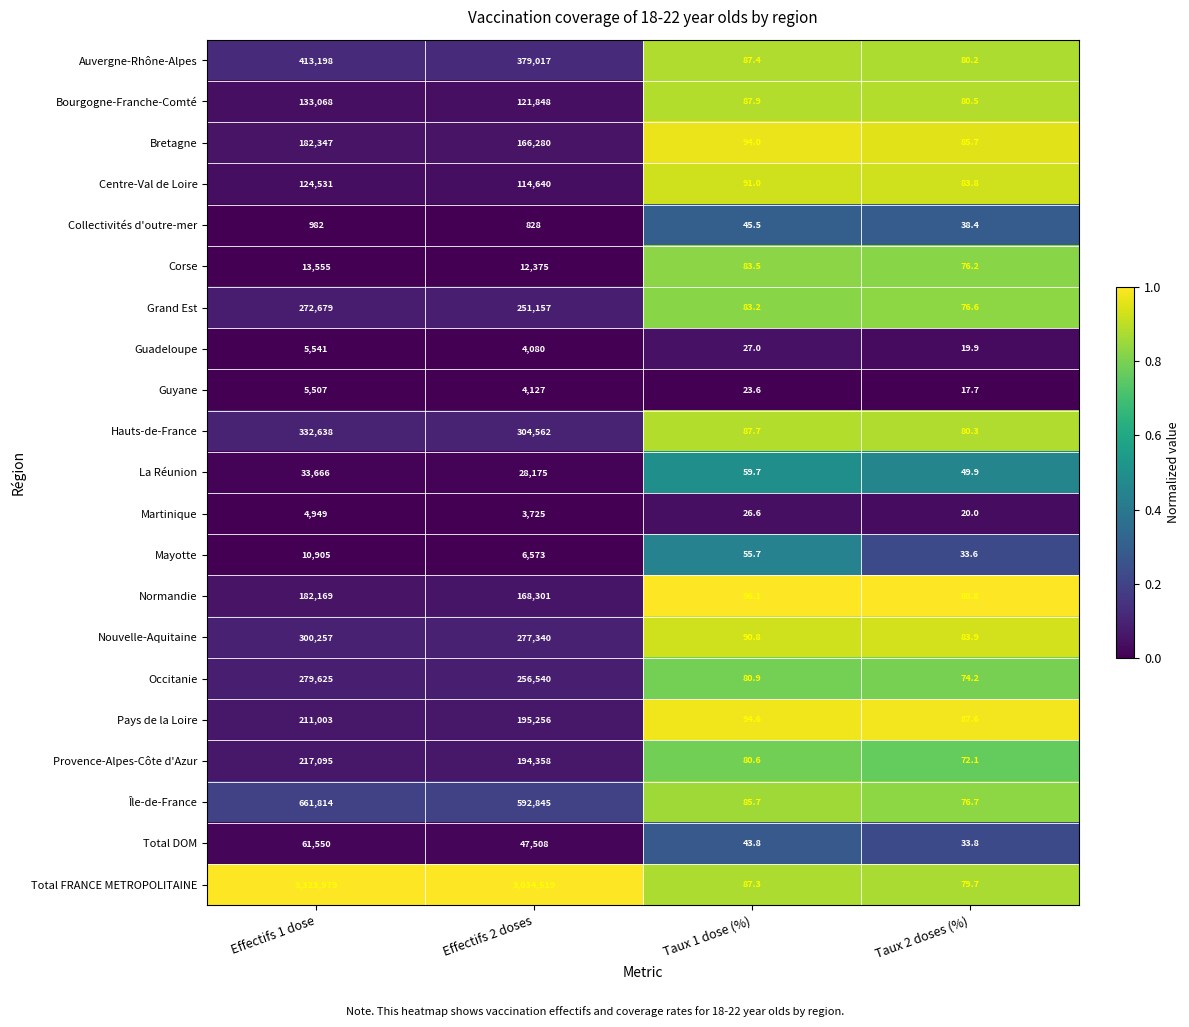

Which label corresponds to the smallest value in the chart?

Taux 2 doses (%)